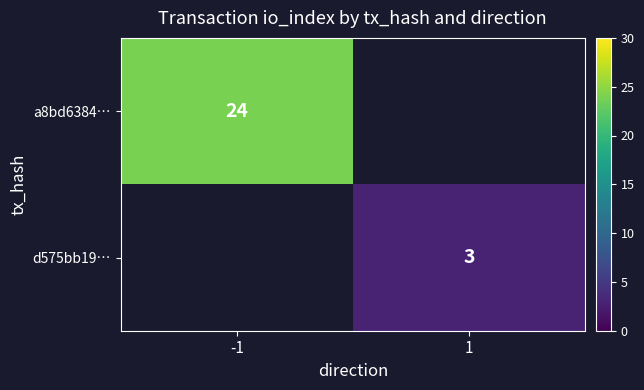

The value of d575bb19… at 1 is 5. True or false?

False